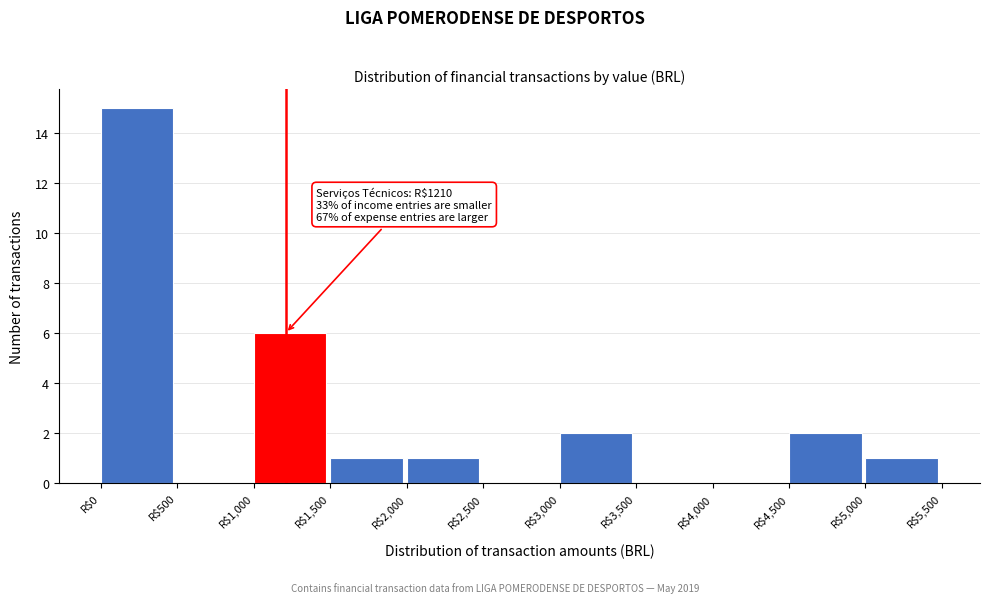

Over which range of the x-axis is the bar tallest?

0 to 500